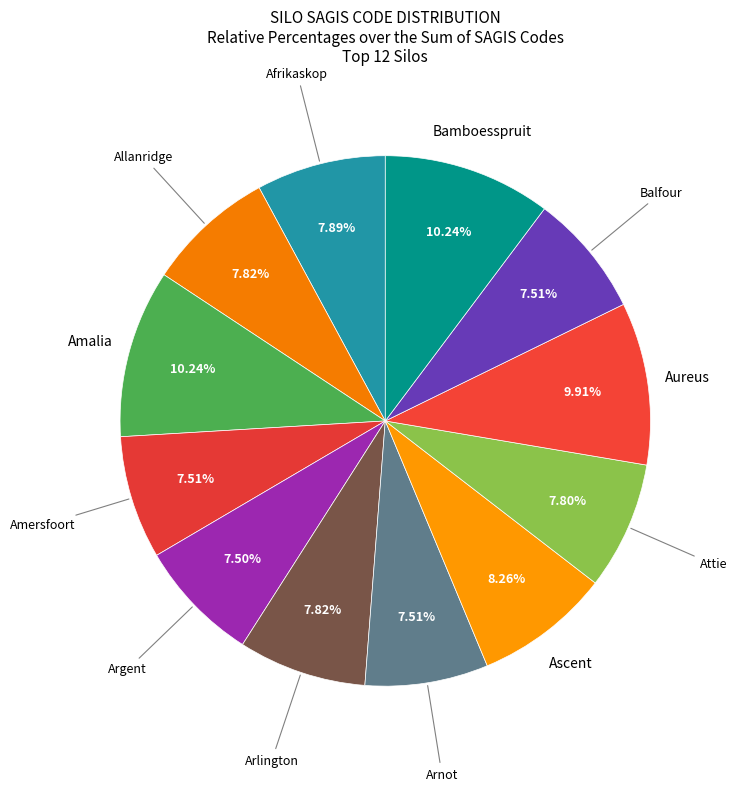

Count the number of slices in the pie.

12